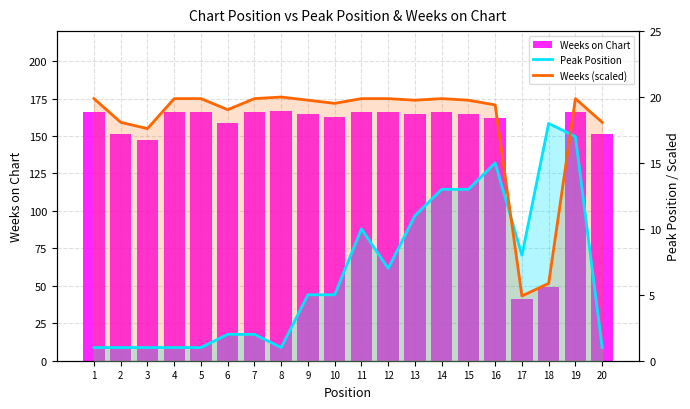

Which series has the widest spread of values?

Weeks on Chart